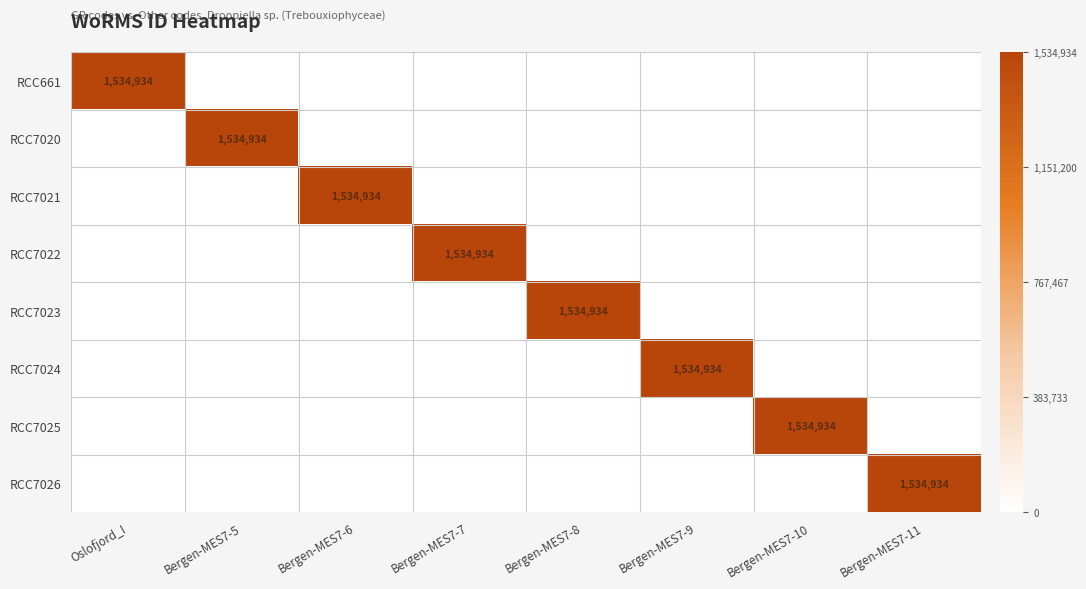

The value of RCC7022 at Bergen-MES7-10 is 1. True or false?

False